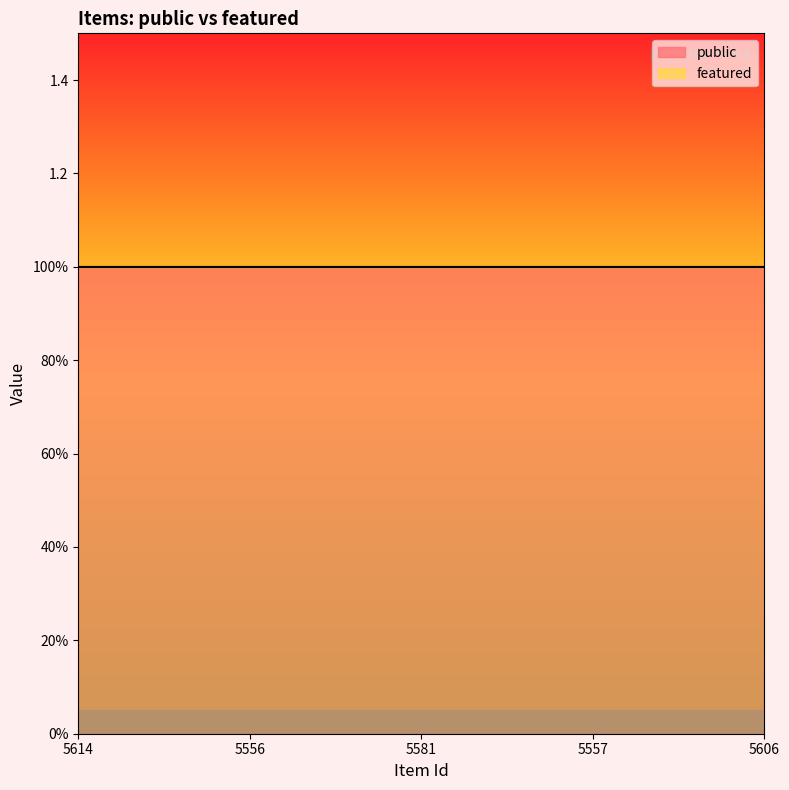

Which series has the largest range (max minus min)?

public